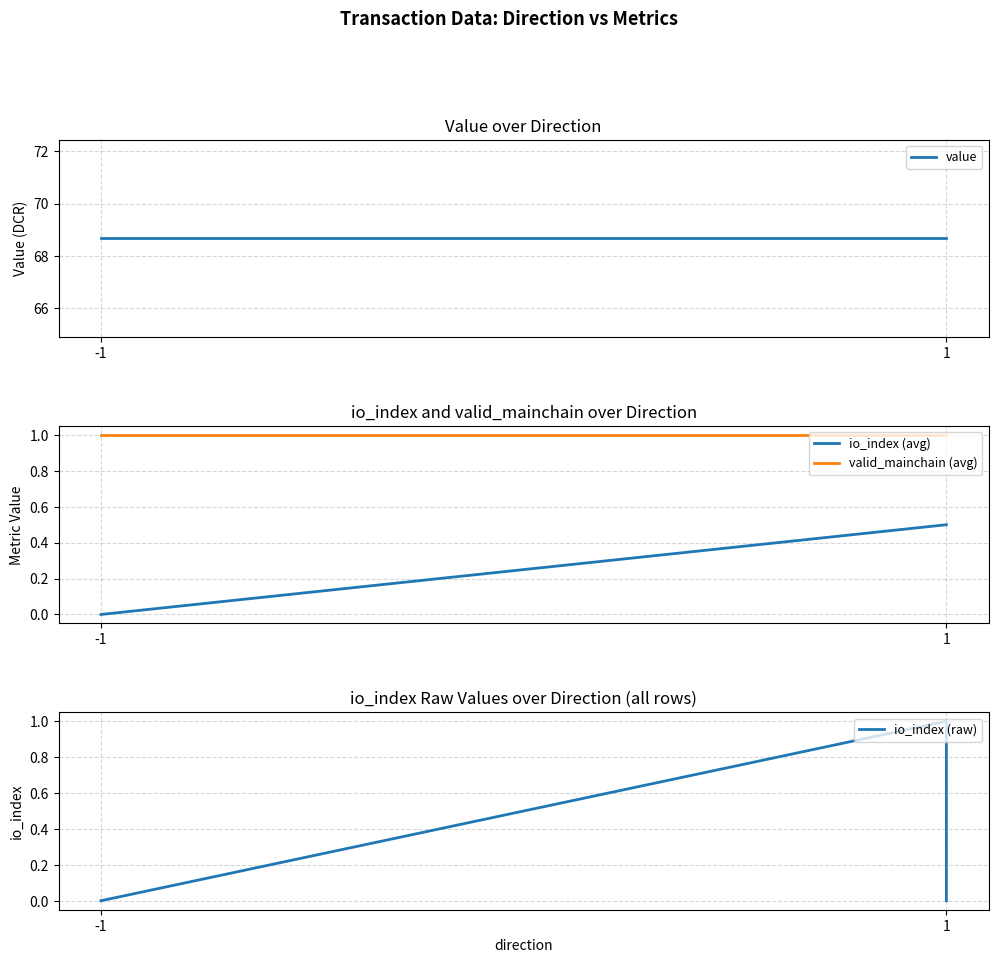

At 1, list the series in order from smallest to largest.

io_index, valid_mainchain, value